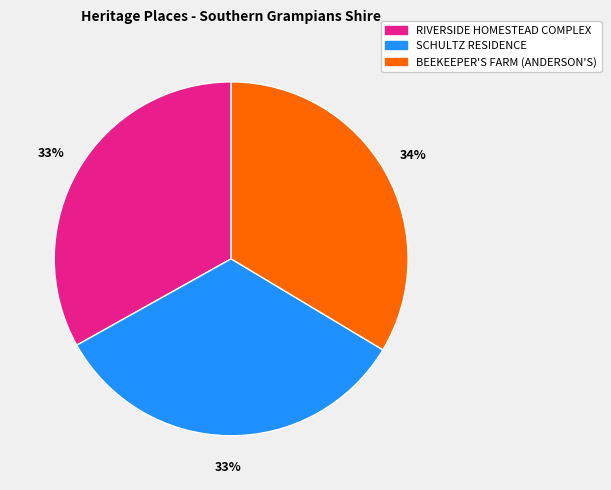

Do SCHULTZ RESIDENCE and RIVERSIDE HOMESTEAD COMPLEX together represent more than half of the pie?

Yes